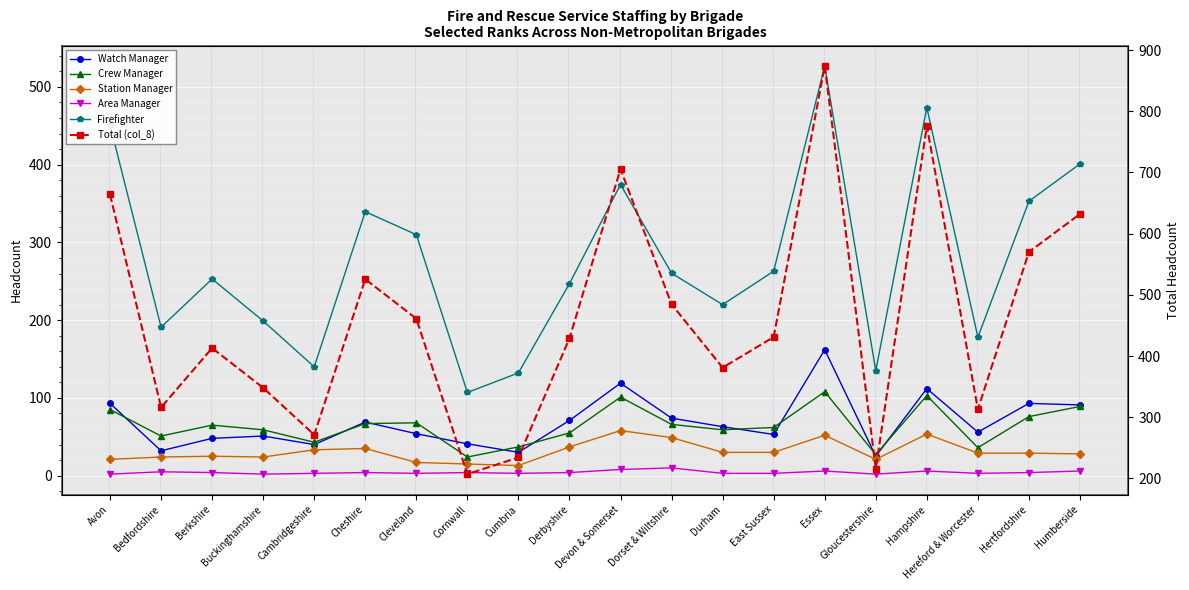

Count the number of categories in the chart.

20